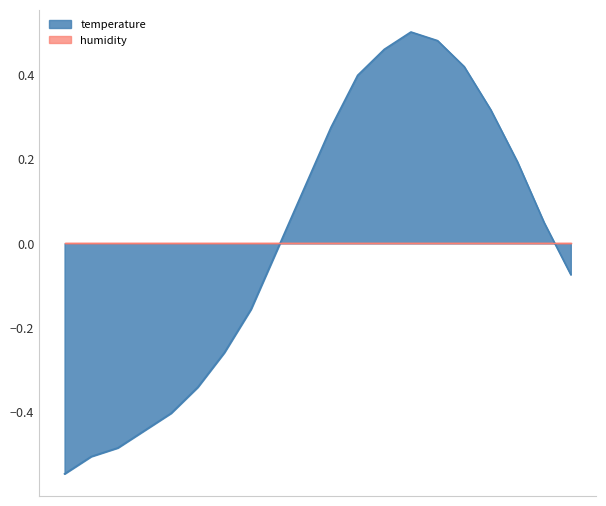

Count the number of data series in this chart.

2